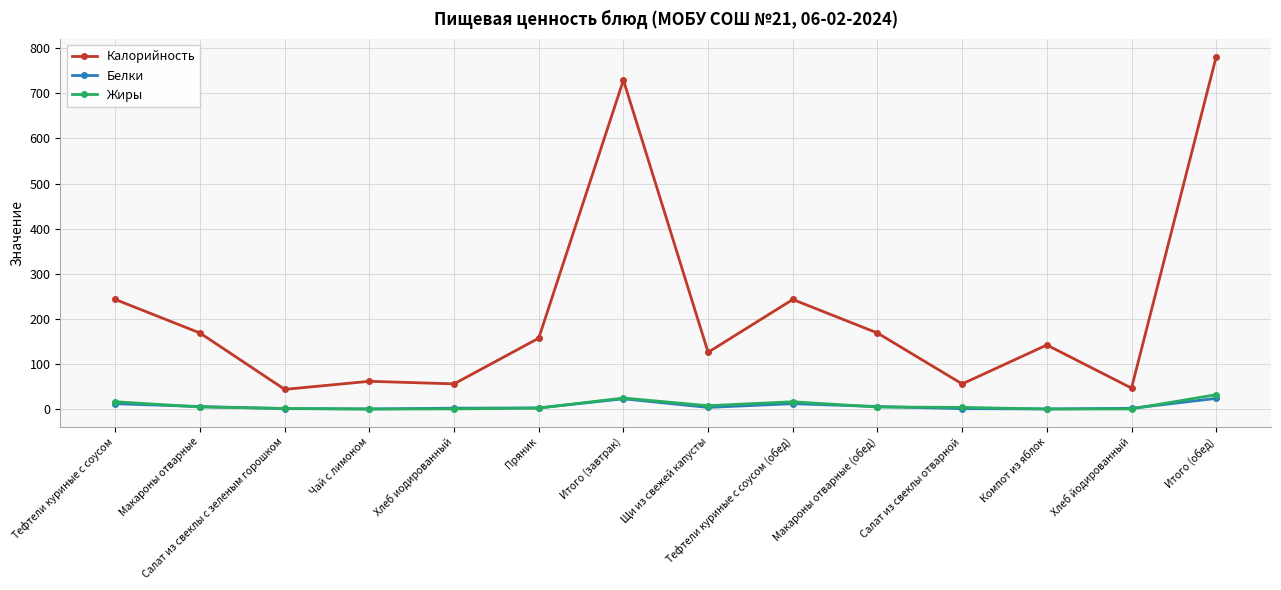

Between Салат из свеклы с зеленым горошком and Итого (завтрак), which series saw the biggest shift?

Калорийность